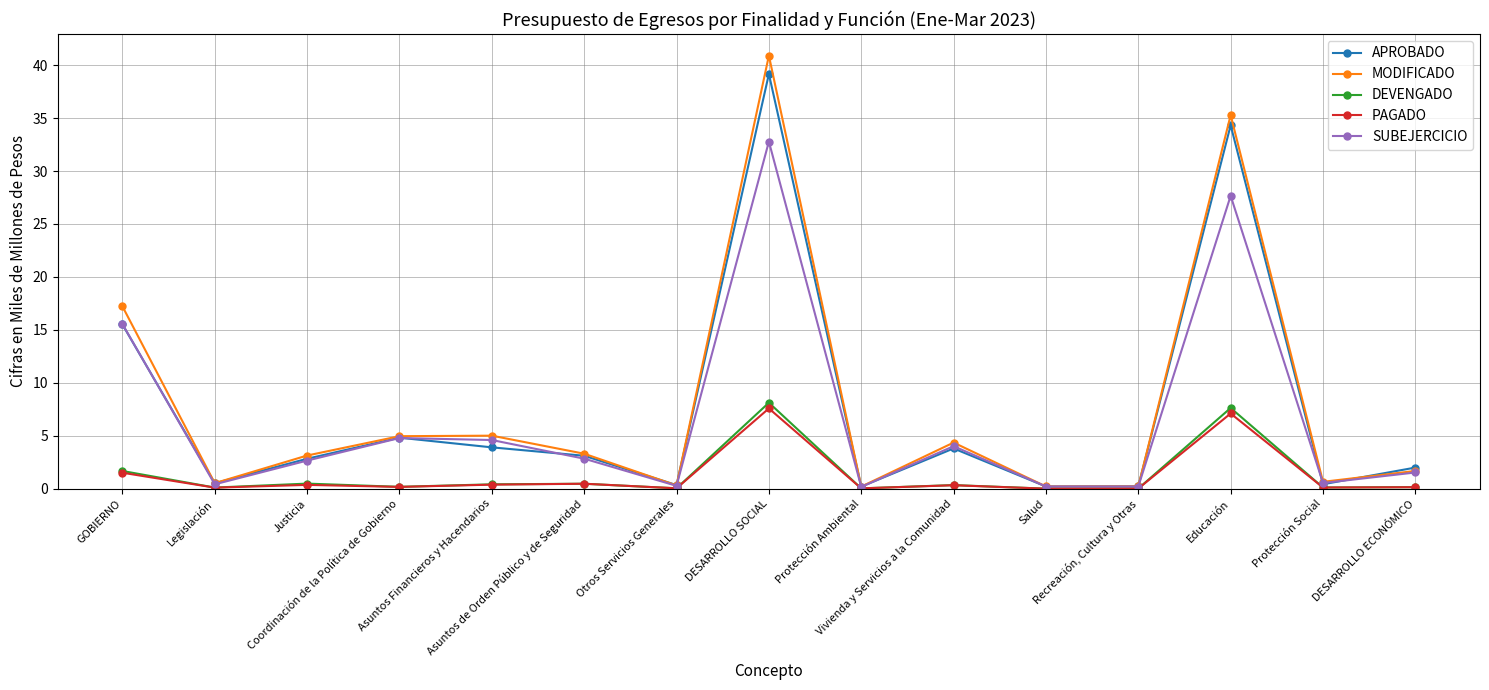

True or false: DEVENGADO has a value of 0.1 at Legislación.

True